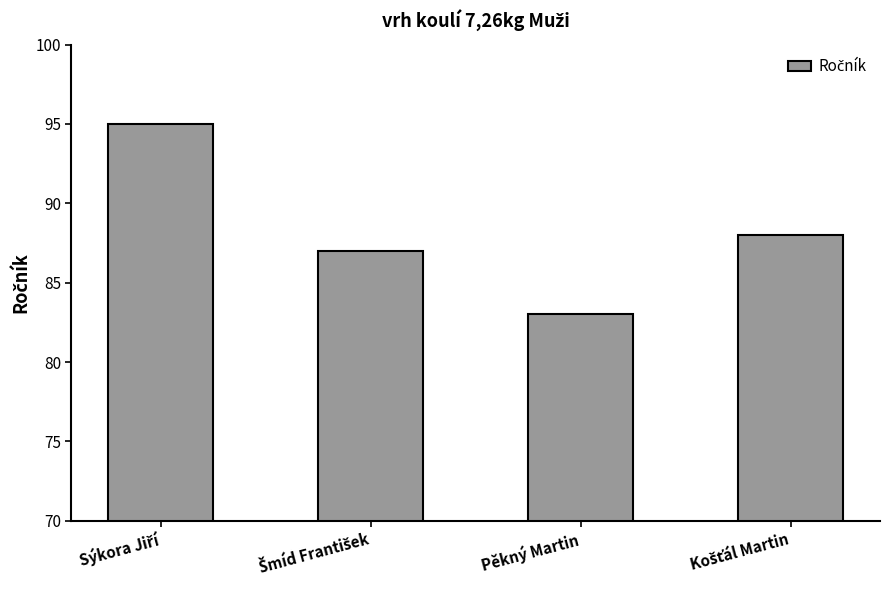

What is the maximum value shown in the chart?

95